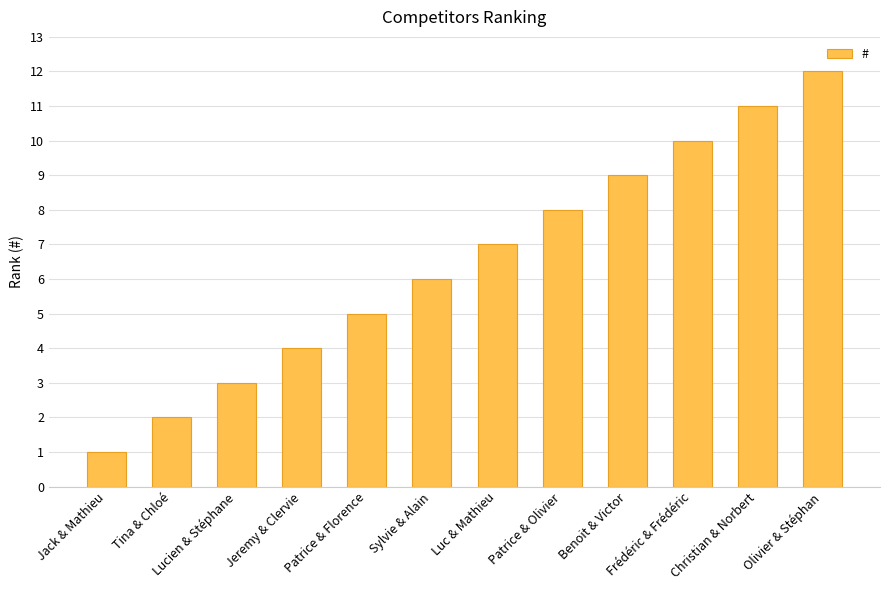

What is the change in value from Jack & Mathieu to Tina & Chloé?

+1